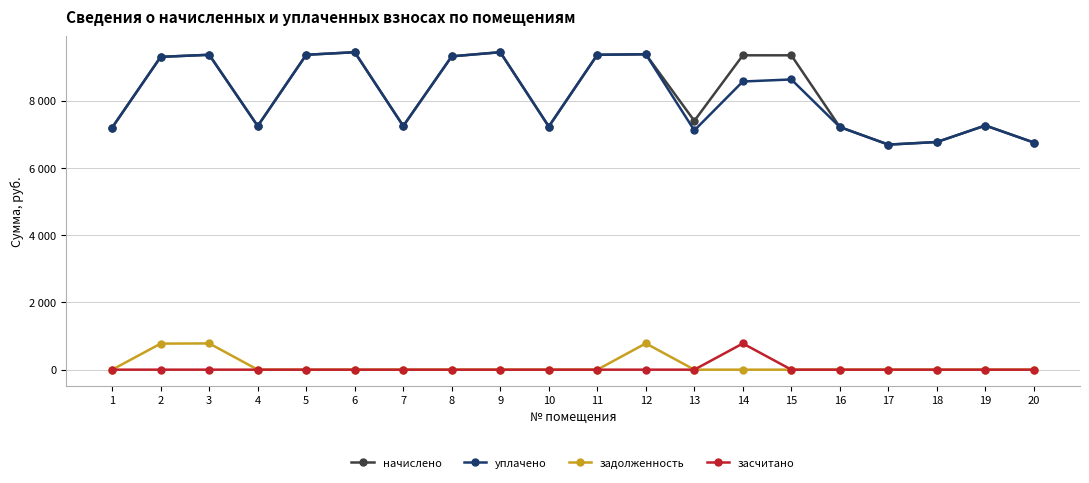

List the labels in order of задолженность value, smallest first.

1, 4, 5, 6, 7, 8, 9, 10, 11, 13, 14, 15, 16, 17, 18, 19, 20, 2, 3, 12